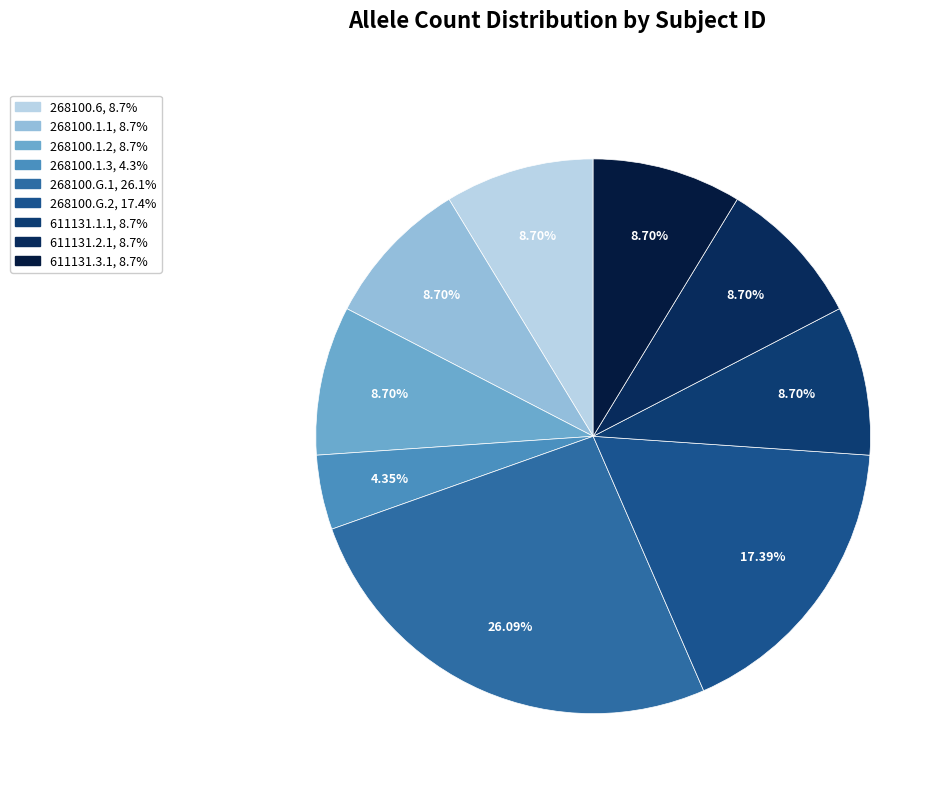

What percentage is the 268100.1.2 slice, to the nearest percent?

9%